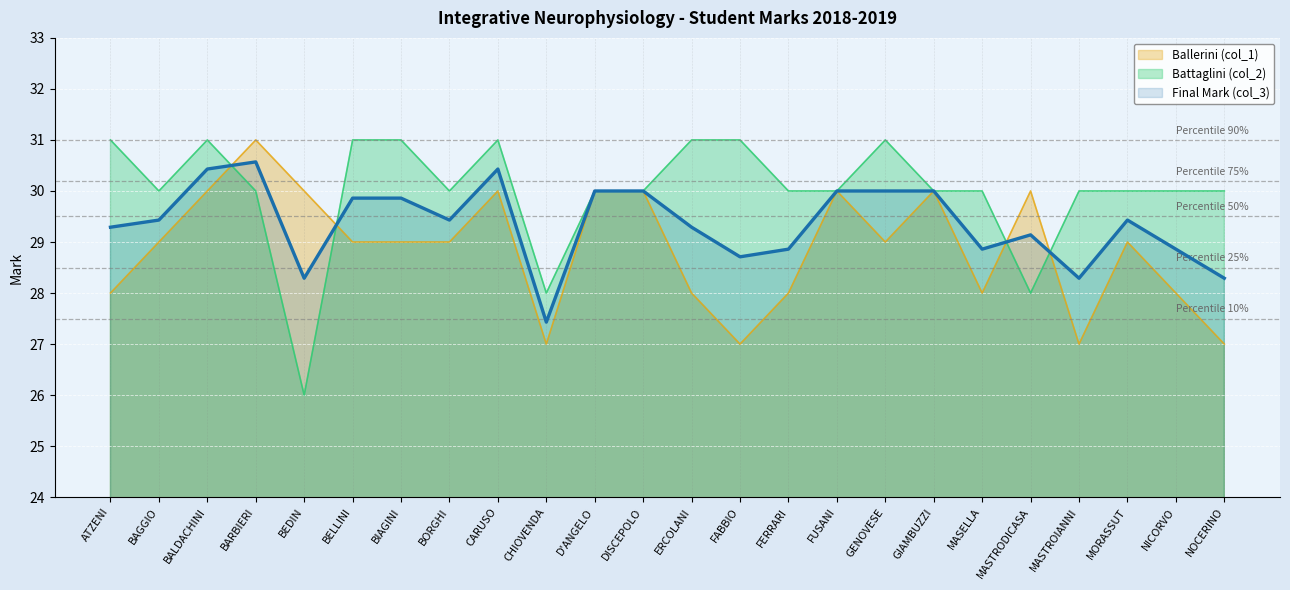

Read the Battaglini (col_2) value at MORASSUT.

30.0